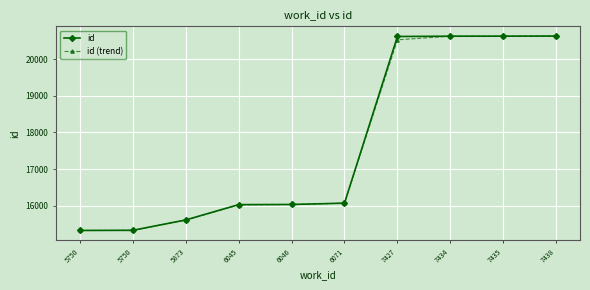

Which series has the widest spread of values?

id